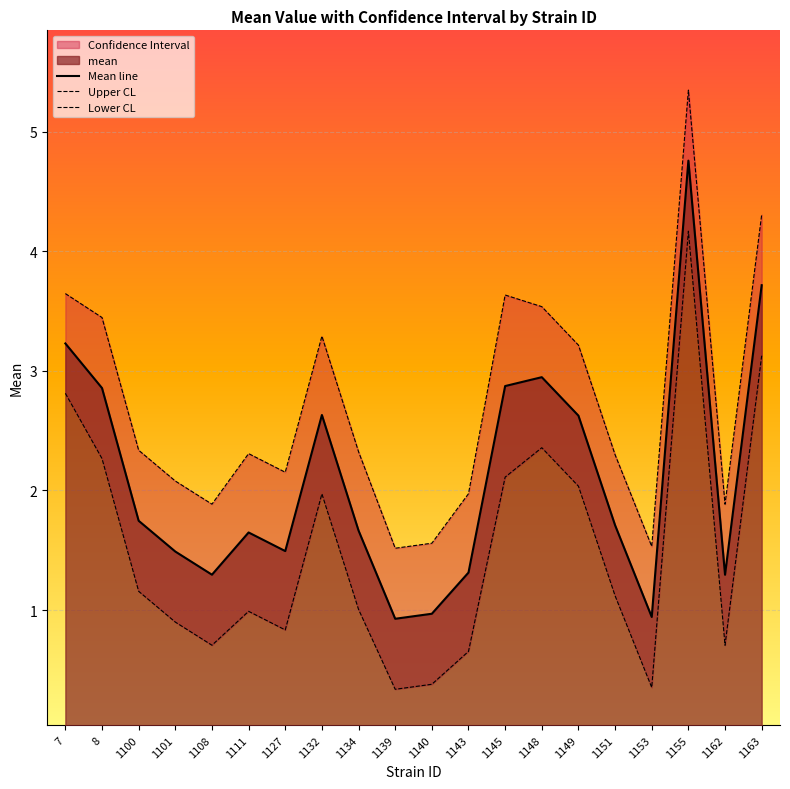

True or false: Lower CL and Mean line intersect in this chart.

False